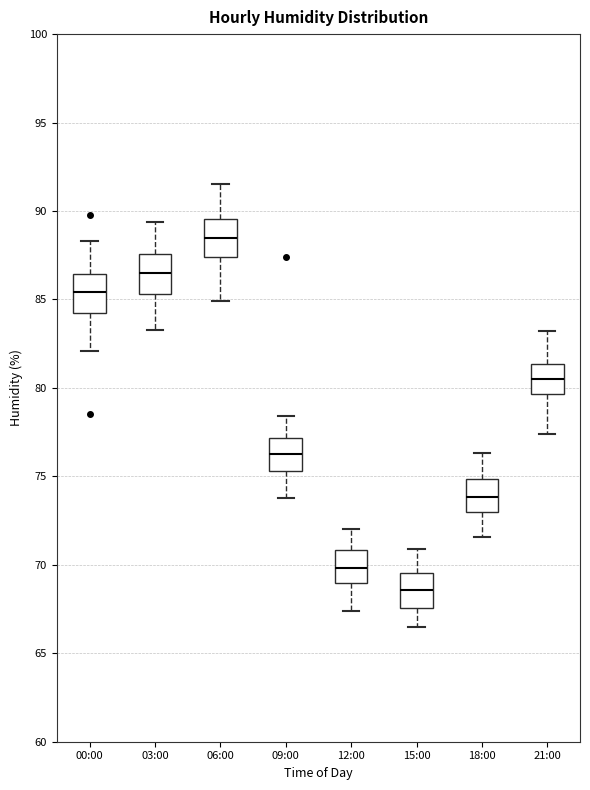

Where is the upper edge of the box for 21:00 on the y-axis? The values are not printed on the chart, so give them approximately, as read against the axis.

81.5